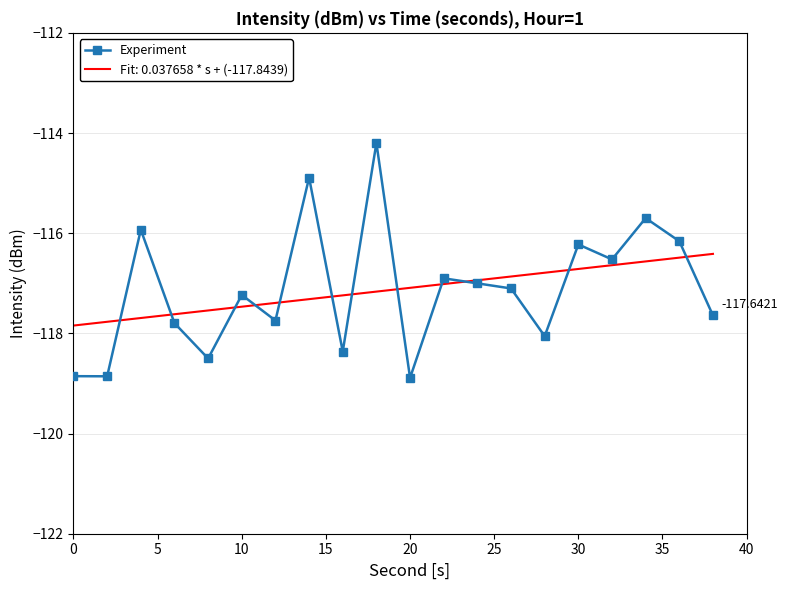

Which series has the largest range (max minus min)?

Experiment